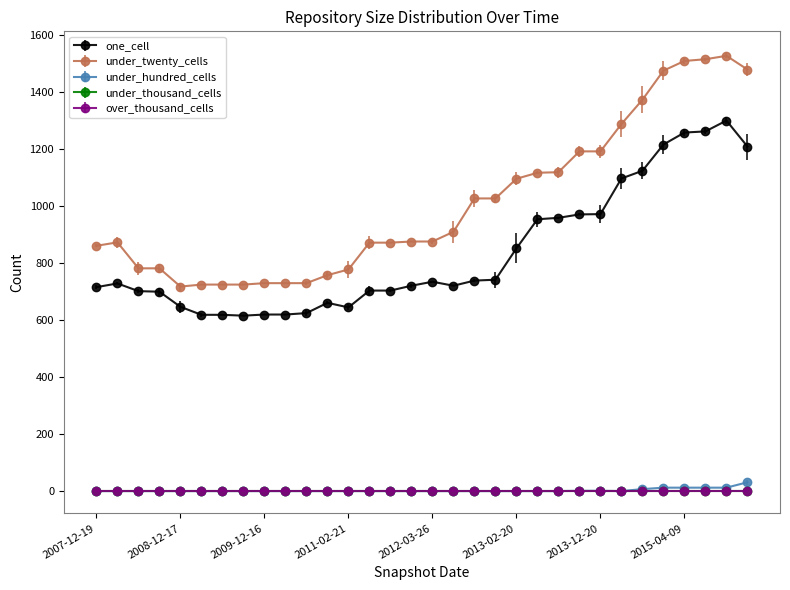

Does the chart have visible grid lines?

No